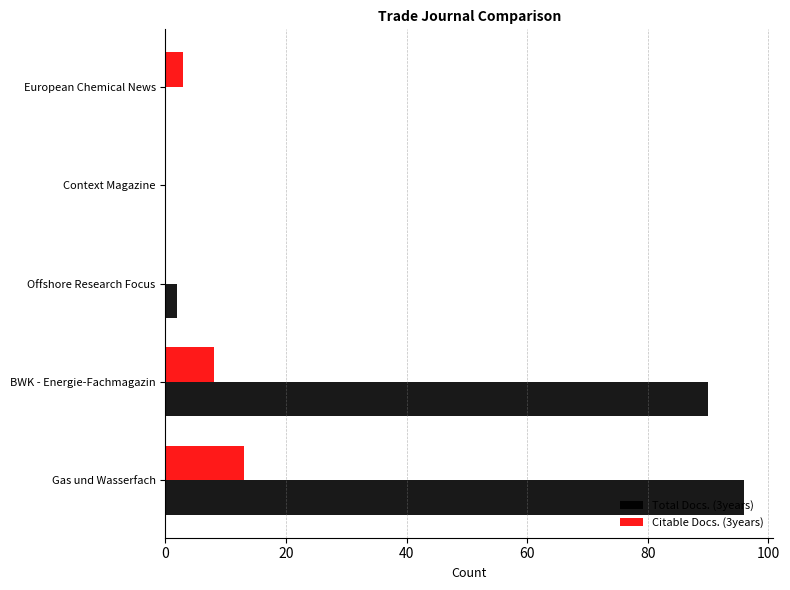

What is the total value across all series at BWK - Energie-Fachmagazin?

98